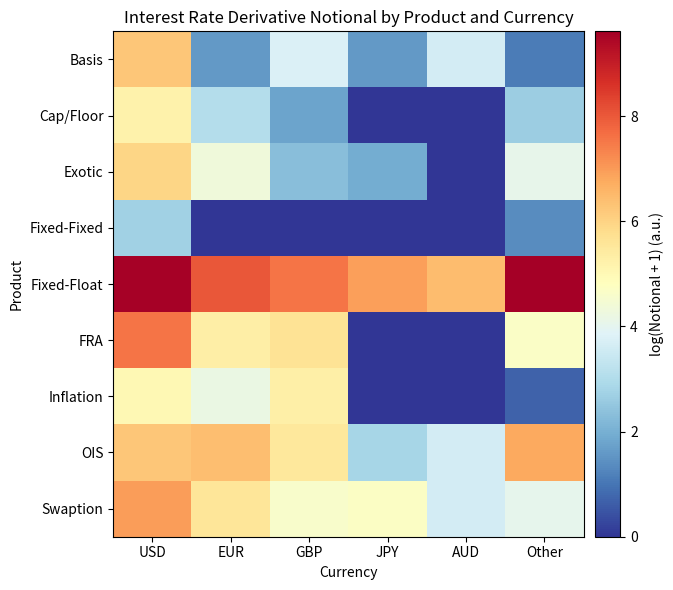

What is the spread (max minus min) of values at JPY?

6.9